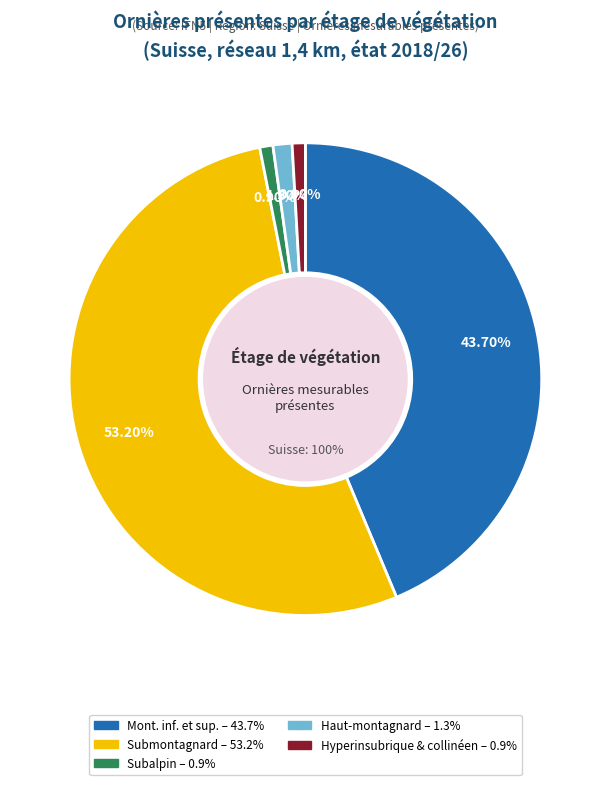

What is the largest slice in the pie chart?

submontagnard